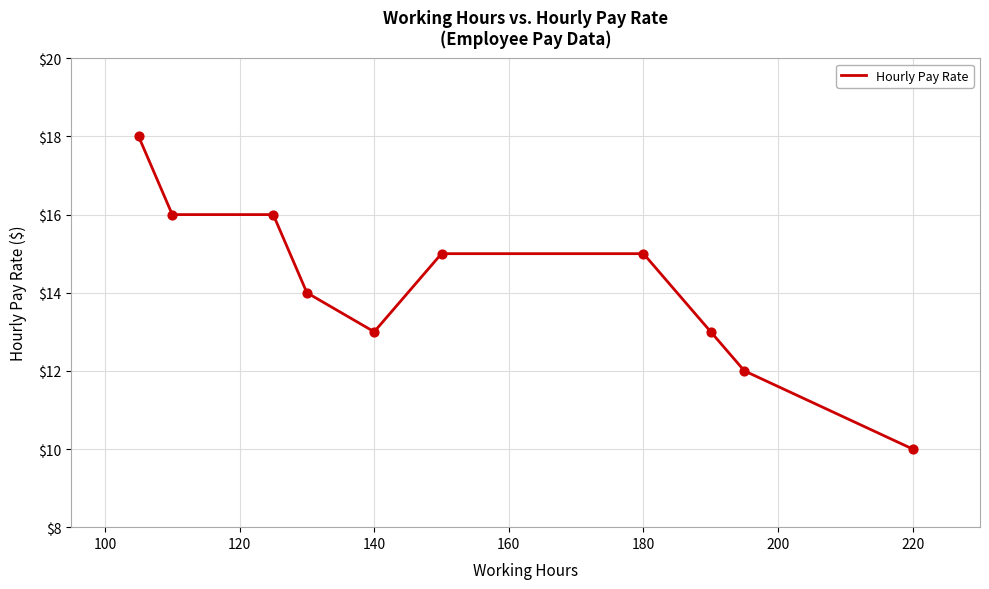

What is the maximum value shown in the chart?

18